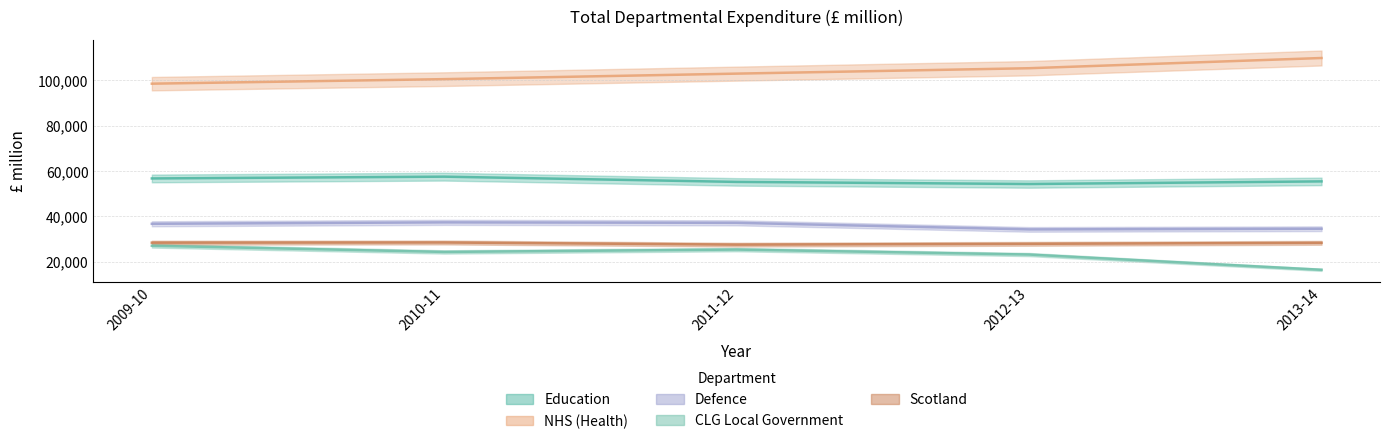

At how many categories does at least one series exceed 44526?

5